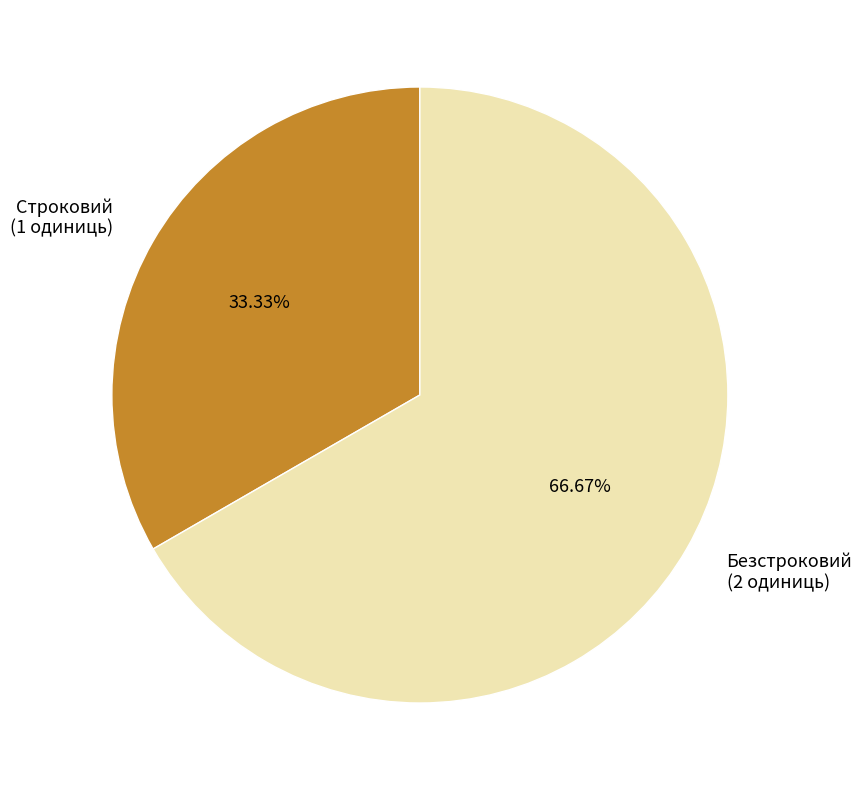

Approximately how many times larger is the value at Строковий compared to Безстроковий?

0.5